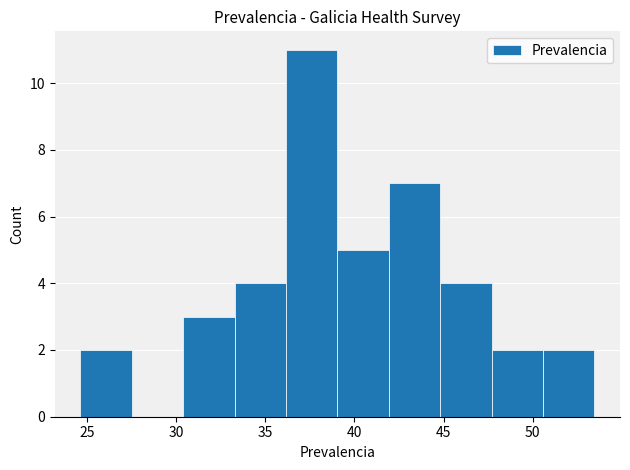

How tall is the bar that spans 24.5 to 27.5 on the x-axis? Neither the bar edges nor the heights are printed on the chart, so give them approximately, as read against the axes.

2